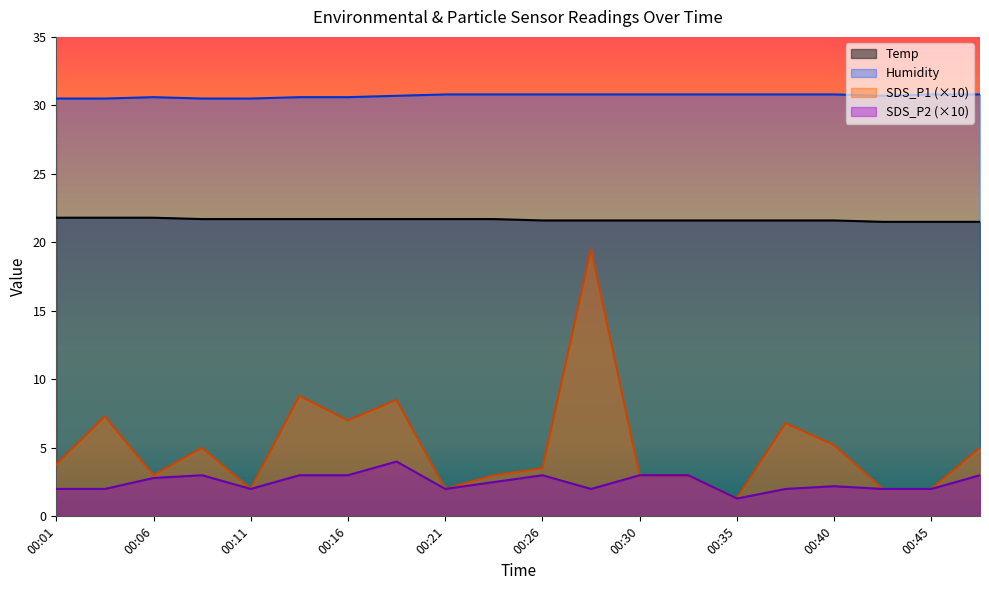

At which label does SDS_P1 first exceed 3?

00:01